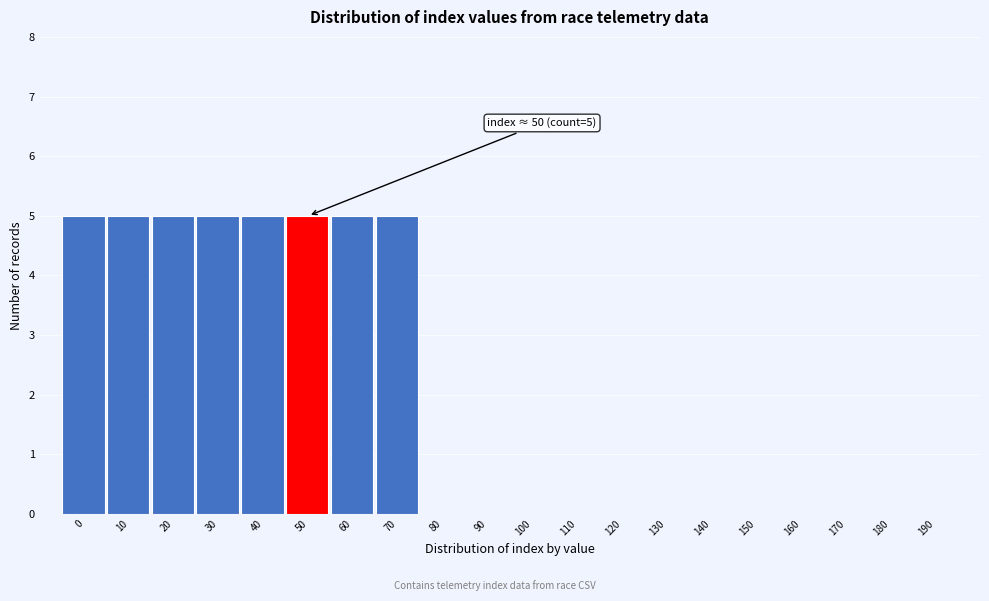

Reading left to right, transcribe all the data shown in this chart.

0=5	10=5	20=5	30=5	40=5	50=5	60=5	70=5	80=0	90=0	100=0	110=0	120=0	130=0	140=0	150=0	160=0	170=0	180=0	190=0